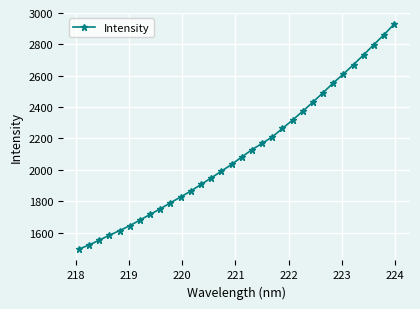

How many lines are shown in the chart?

1